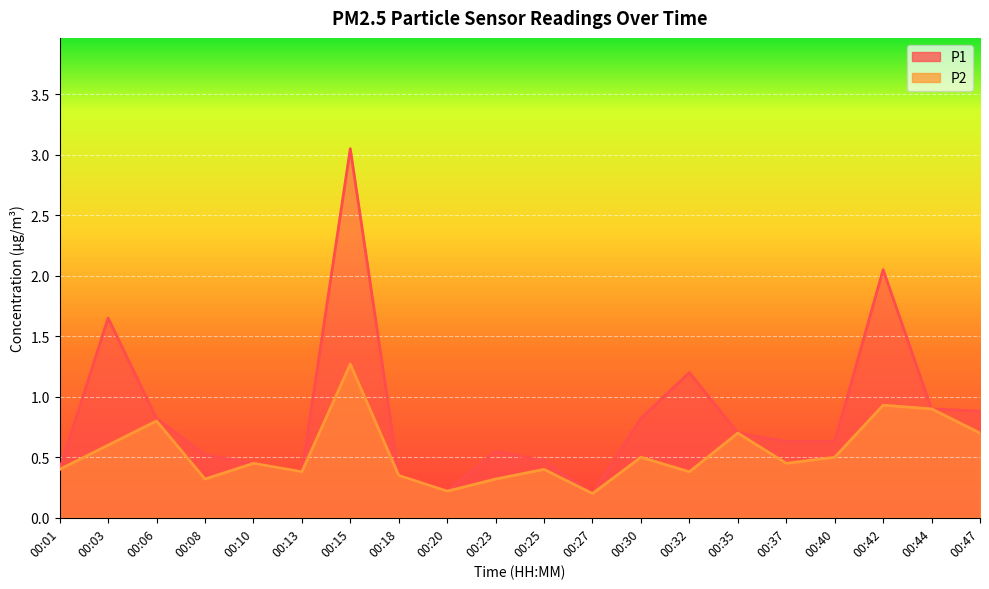

What is the value of the P2 point at the 12th from the left?

0.2